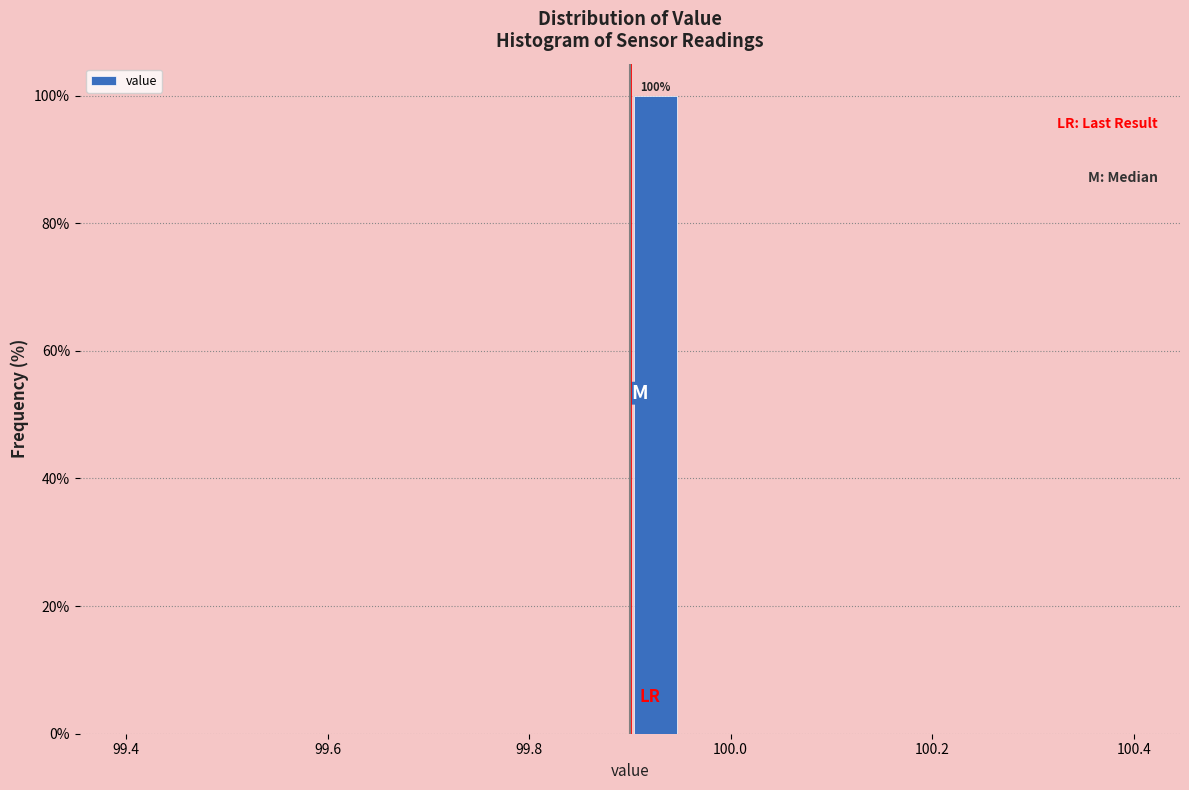

Around what value on the x-axis is the tallest bar? Give the approximate position of its centre, as read against the axis.

99.92